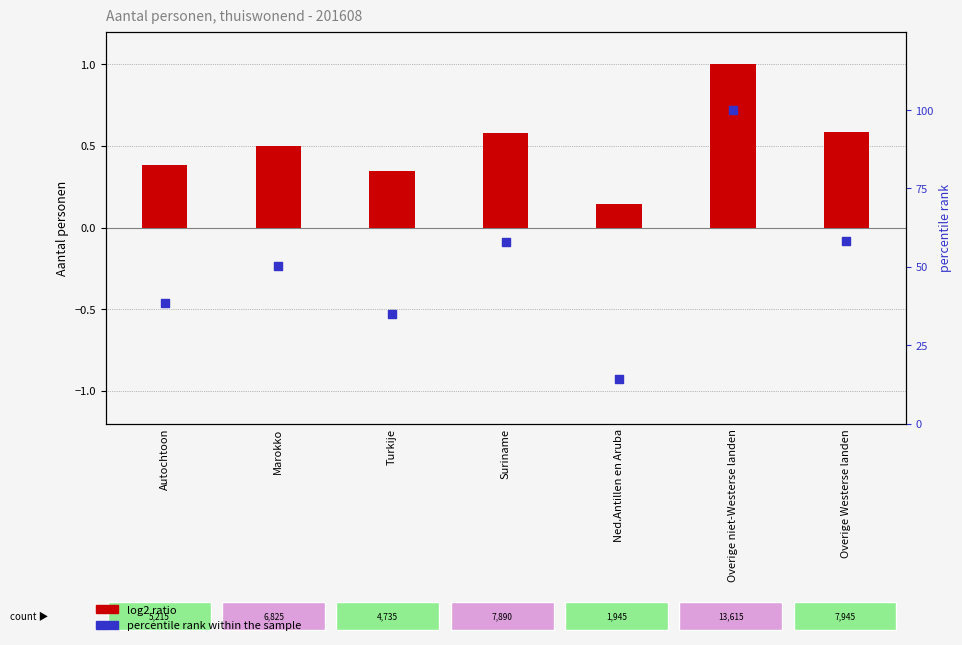

What are all the series names shown in the legend?

log2 ratio, percentile rank within the sample